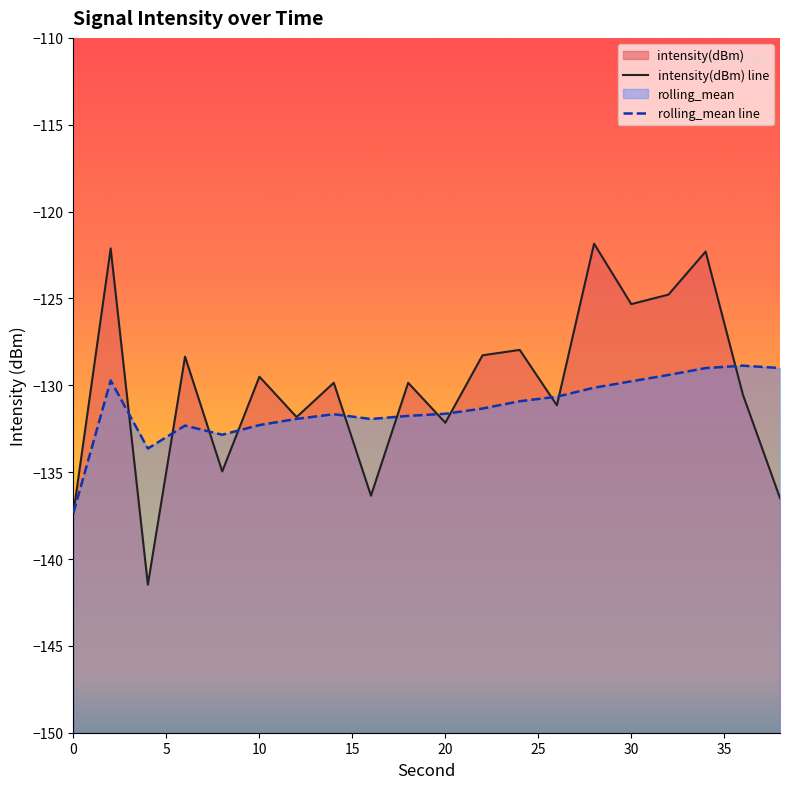

Is it true that rolling_mean equals -131.3 at 22?

True